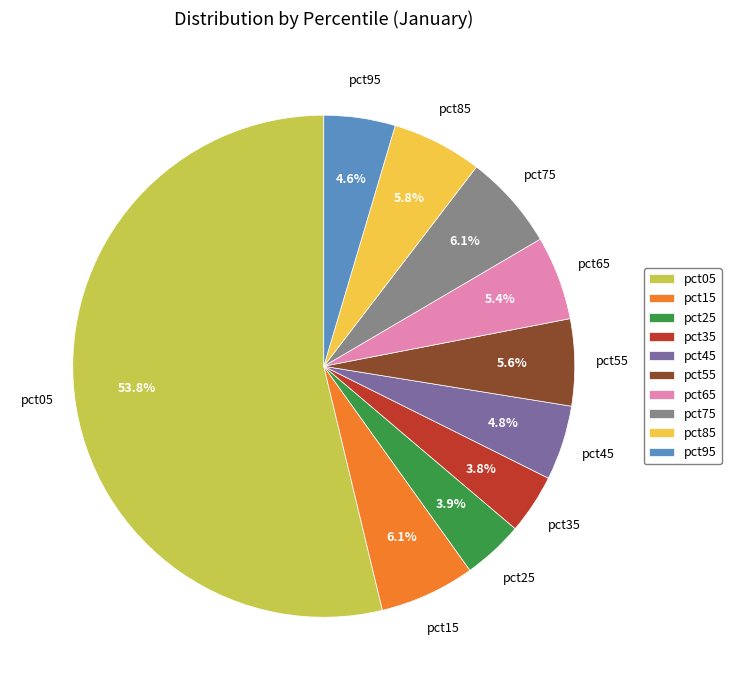

Is it true that pct65 is 5% of the pie?

True